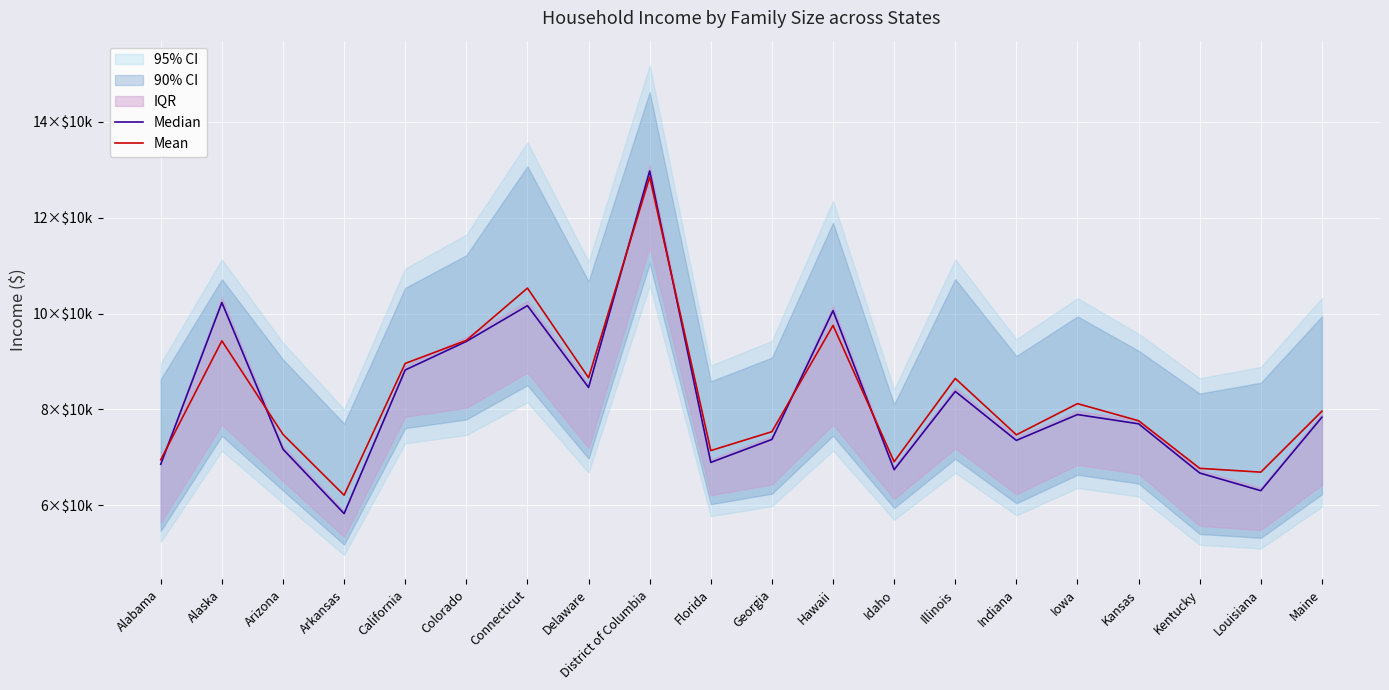

The Median series shows 38279.8 at Hawaii. True or false?

False